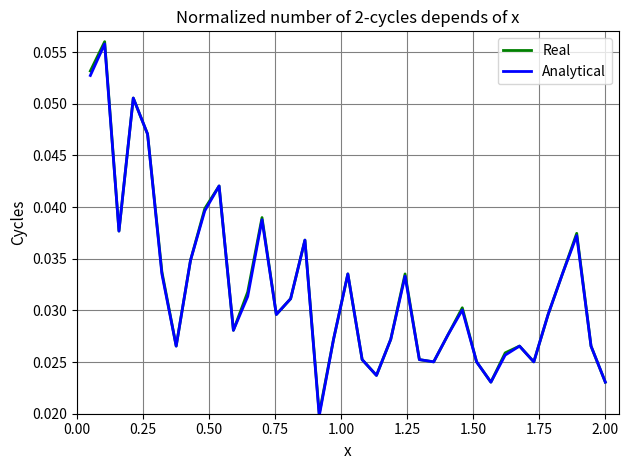

How many lines are shown in the chart?

2